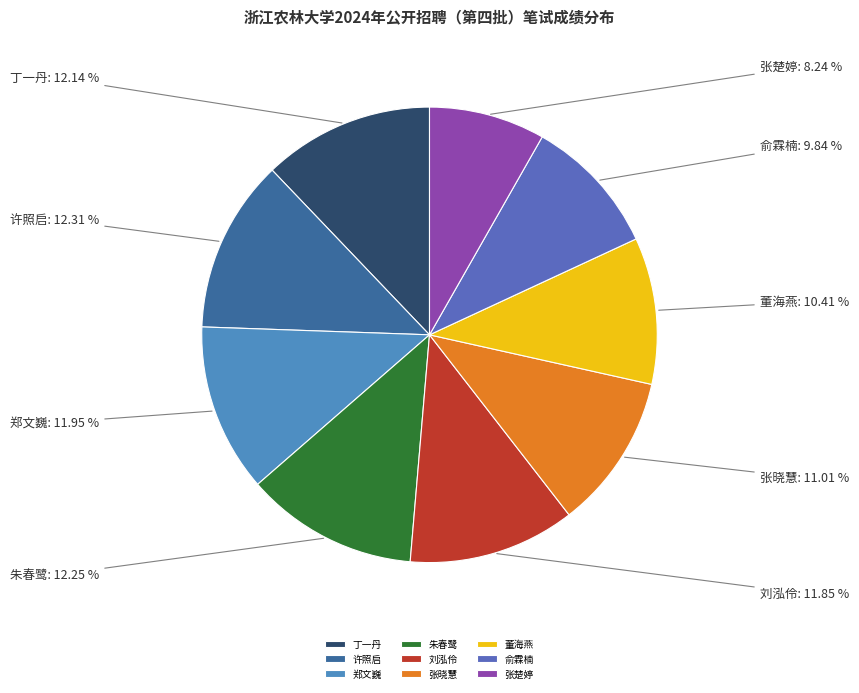

Does 朱春鹭 account for over 50% of the chart?

No